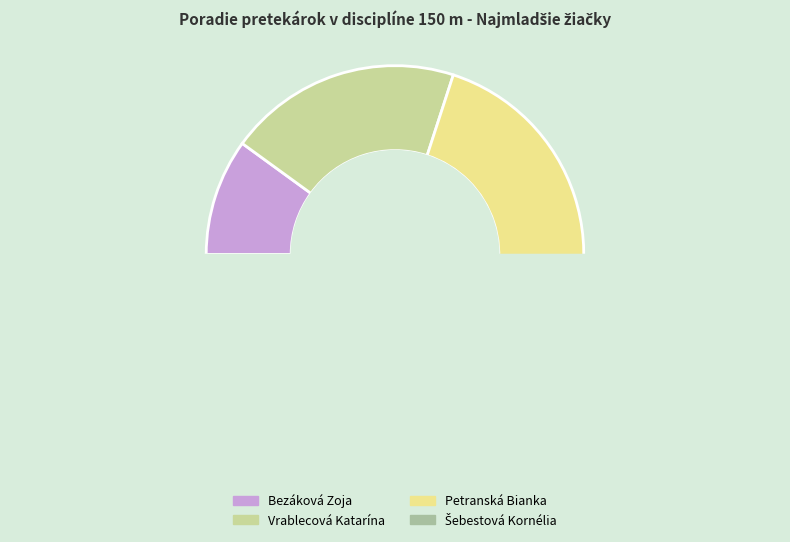

Is there any slice that represents more than half of the pie?

No